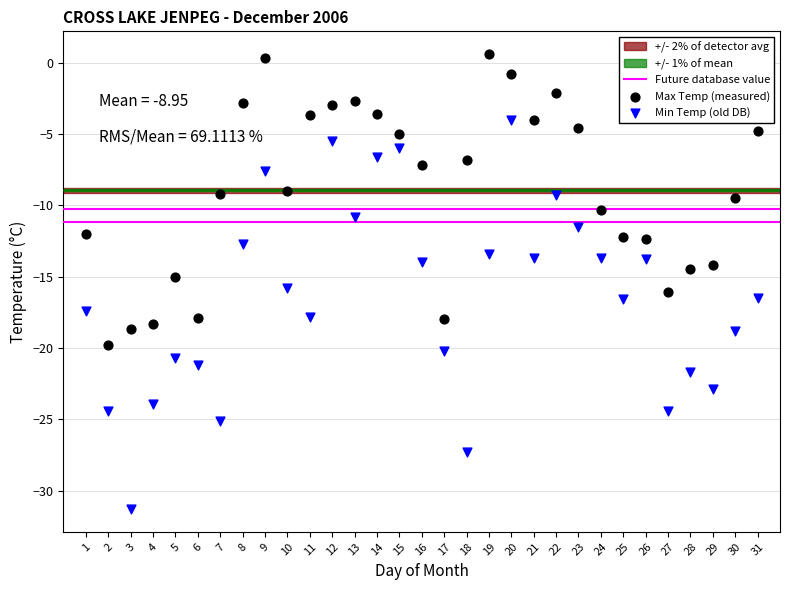

Which series has the largest Y range (max minus min)?

Min Temp (old DB)